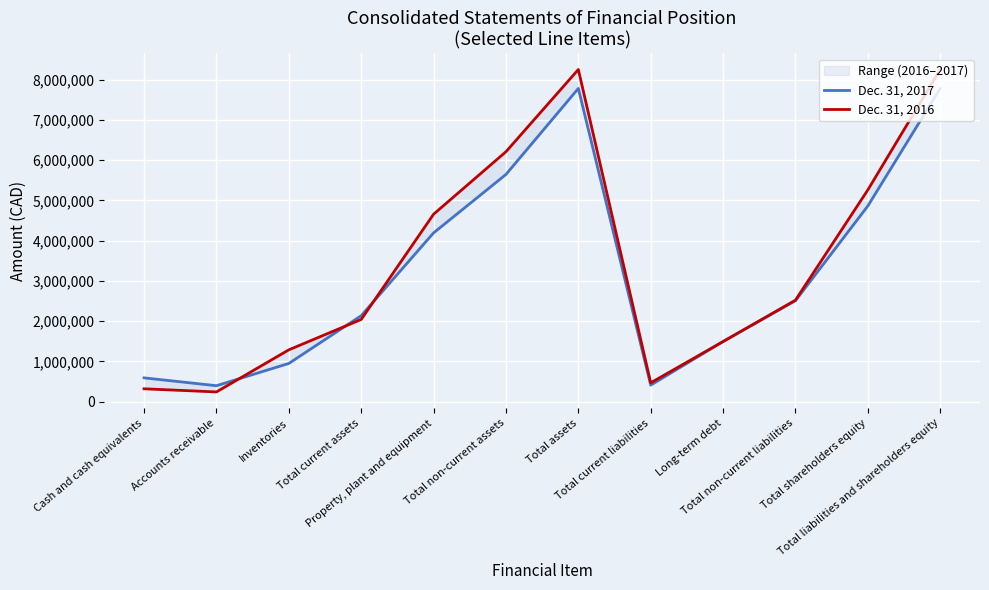

Where is the first local minimum for Dec. 31, 2016?

Accounts receivable